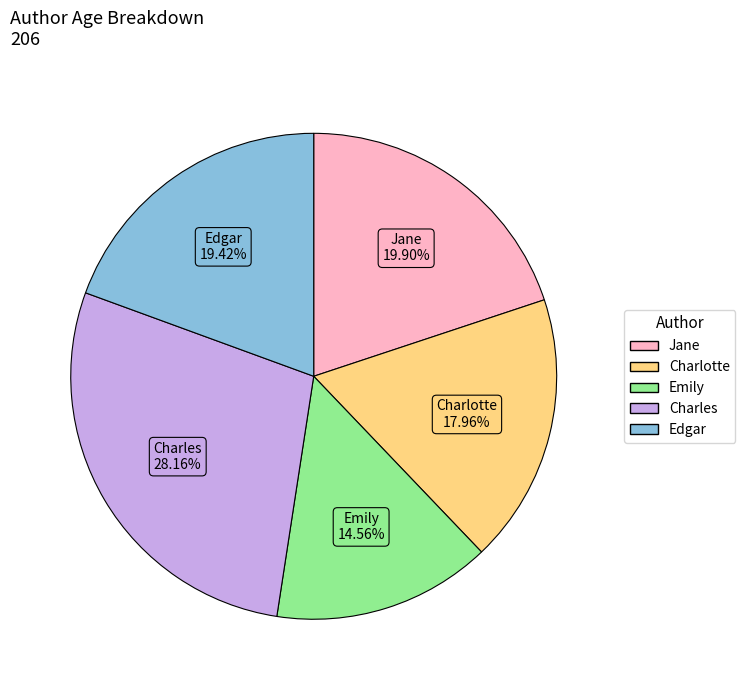

Which category has the biggest portion of the pie?

Charles